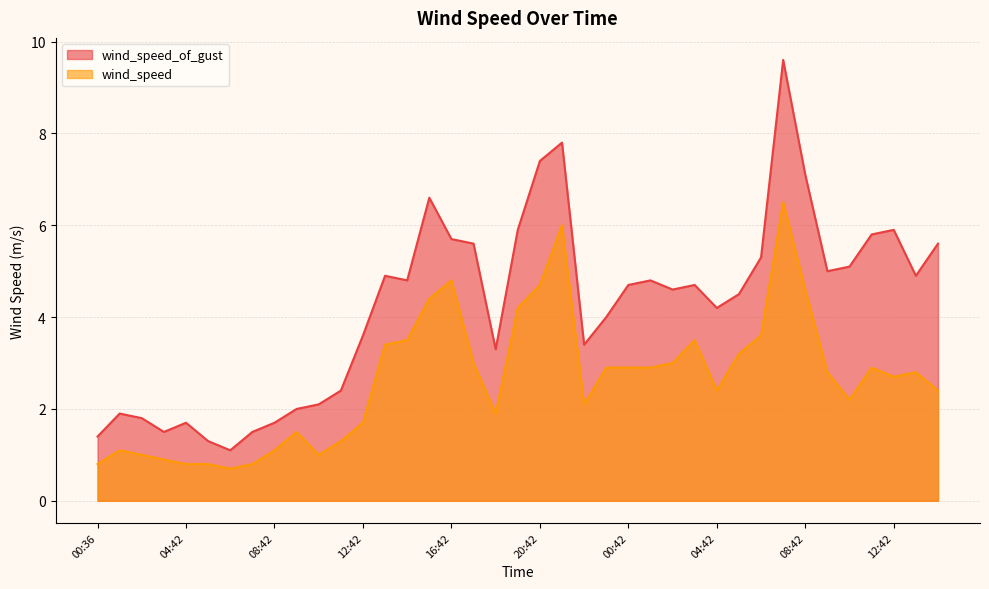

What is the label of the 37th point from the right?

2017-10-01T02:42